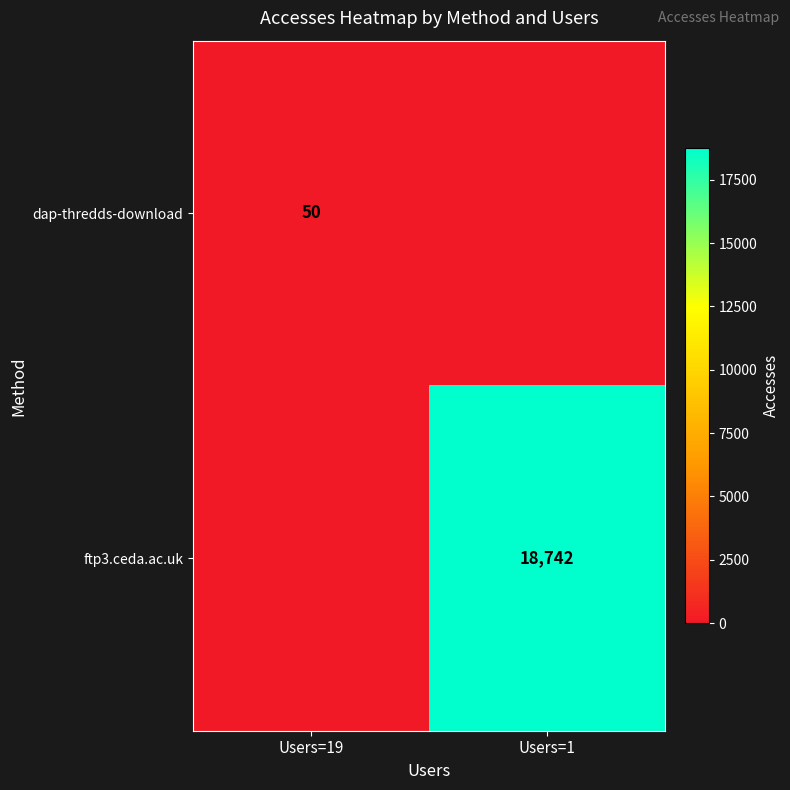

The dap-thredds-download series shows 50 at Users=19. True or false?

True